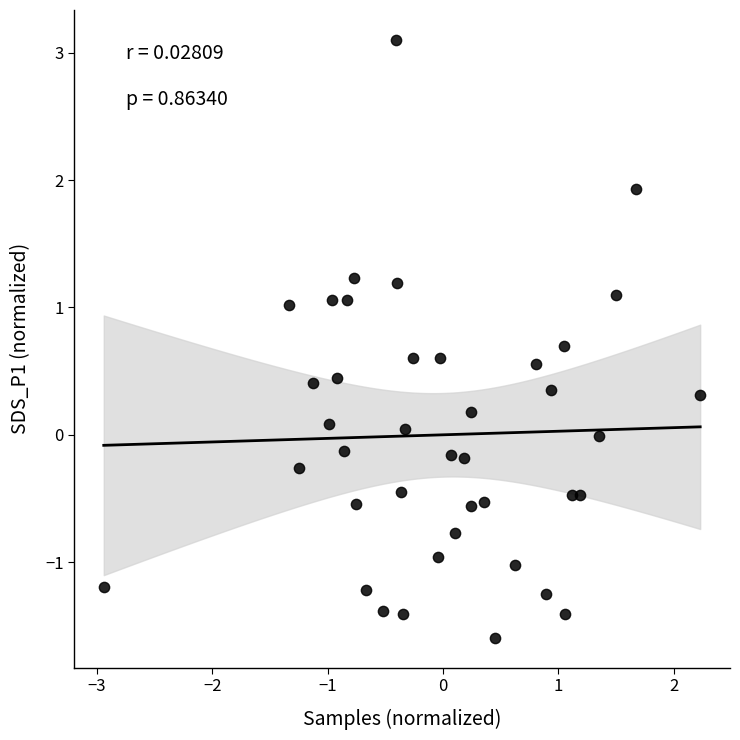

What is the range of Y values (max minus min)?

4.7